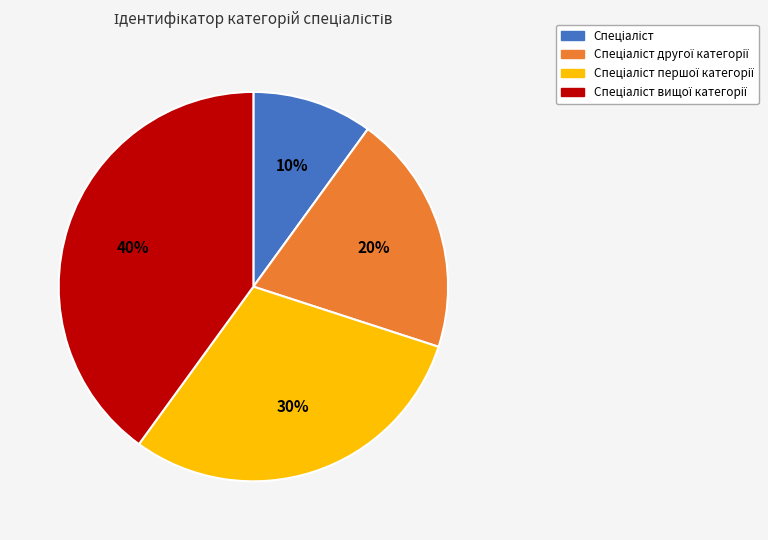

To the nearest percent, what is the average slice percentage?

25%